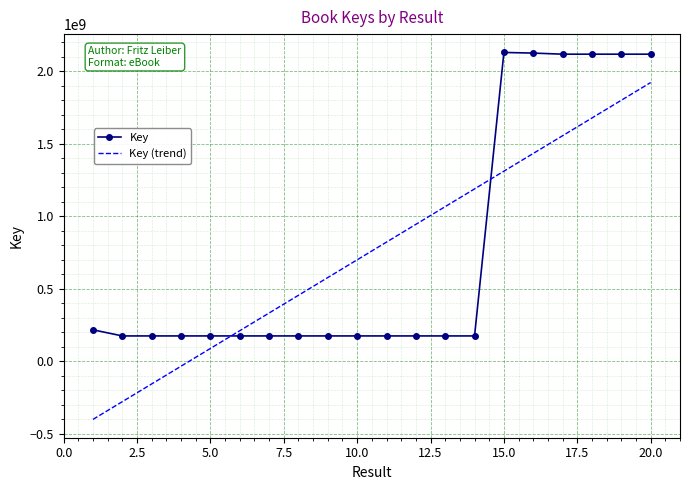

How many values in Key (trend) are below zero?

4